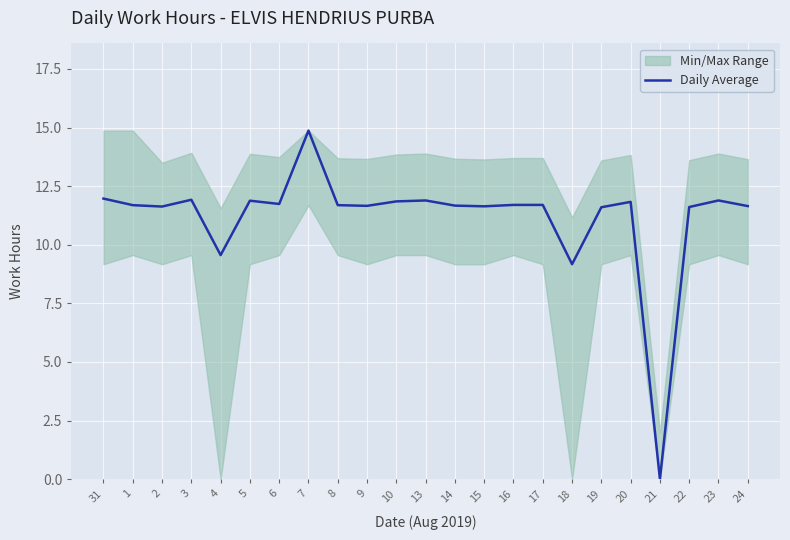

What is the change in value from 10 to 14?

-0.2